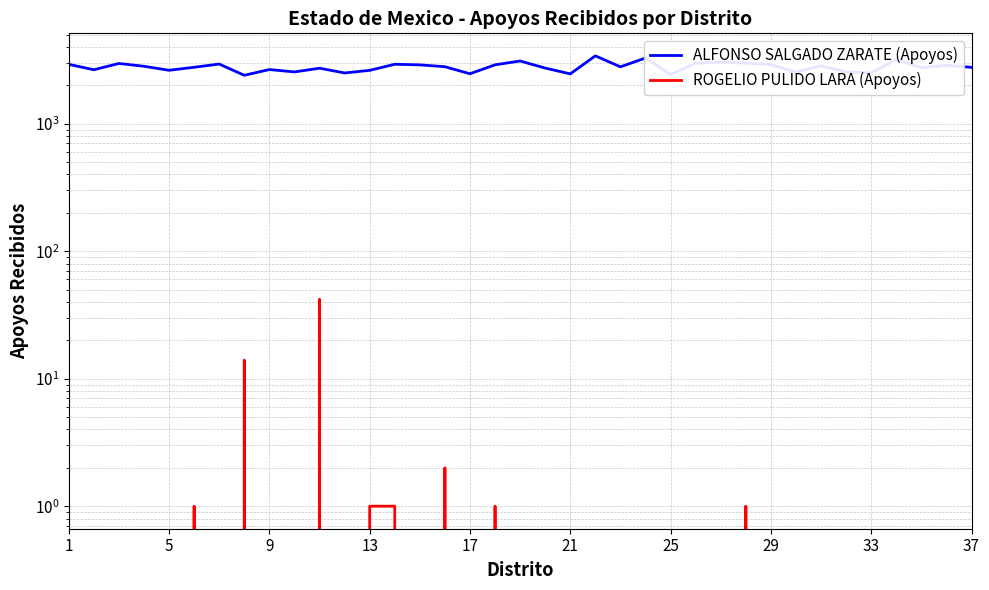

At how many categories does at least one series exceed 3012?

5